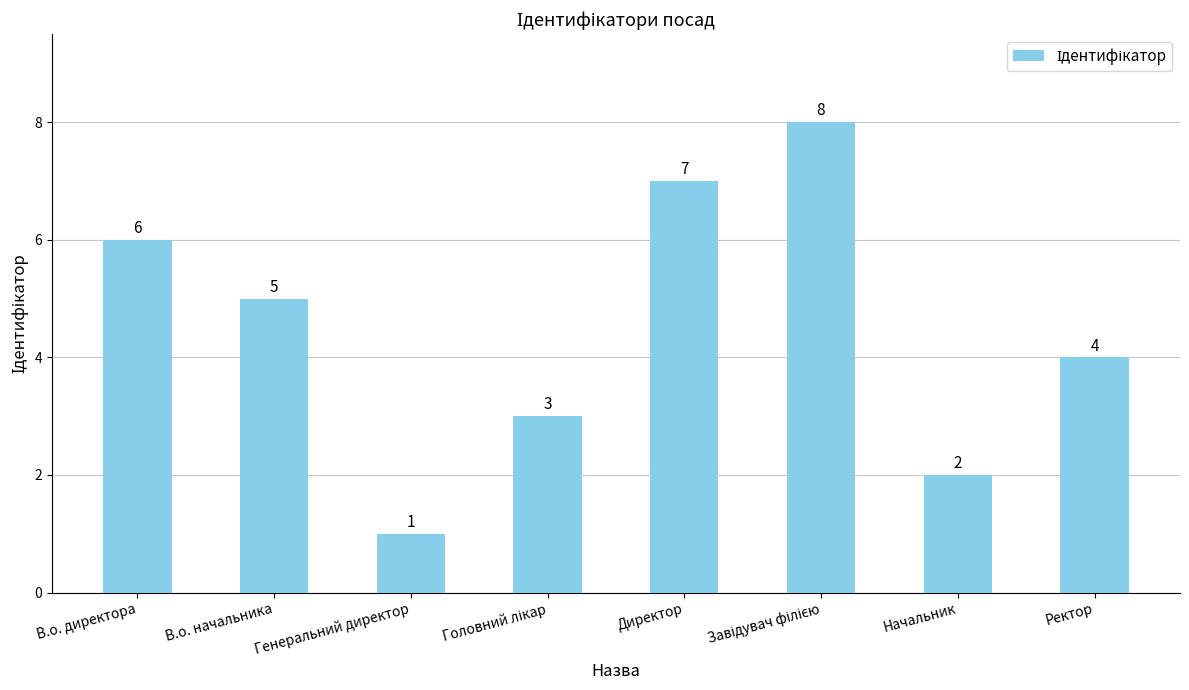

What is the greatest value displayed?

8